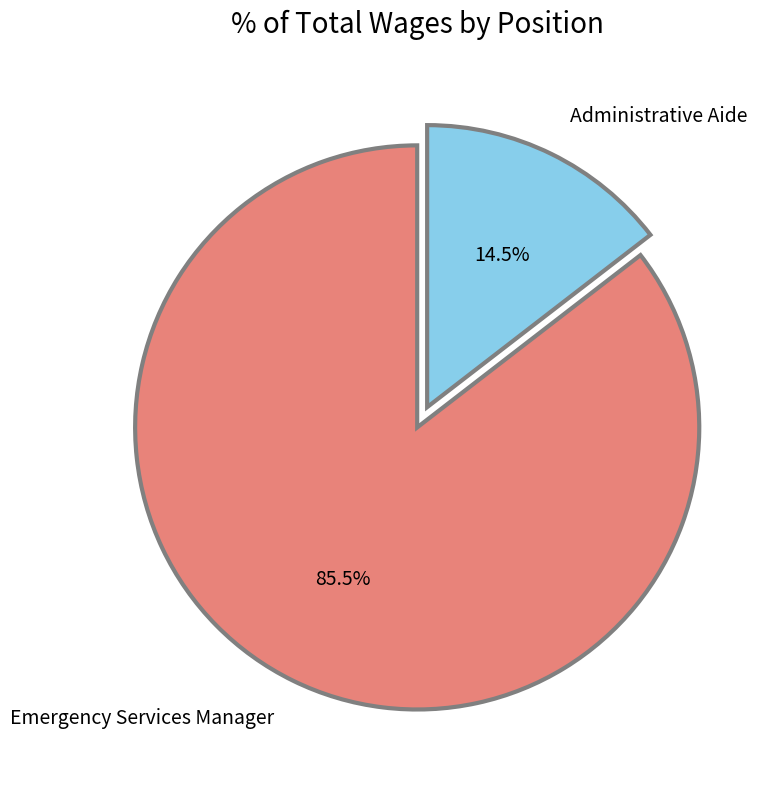

How many slices are in this pie chart?

2